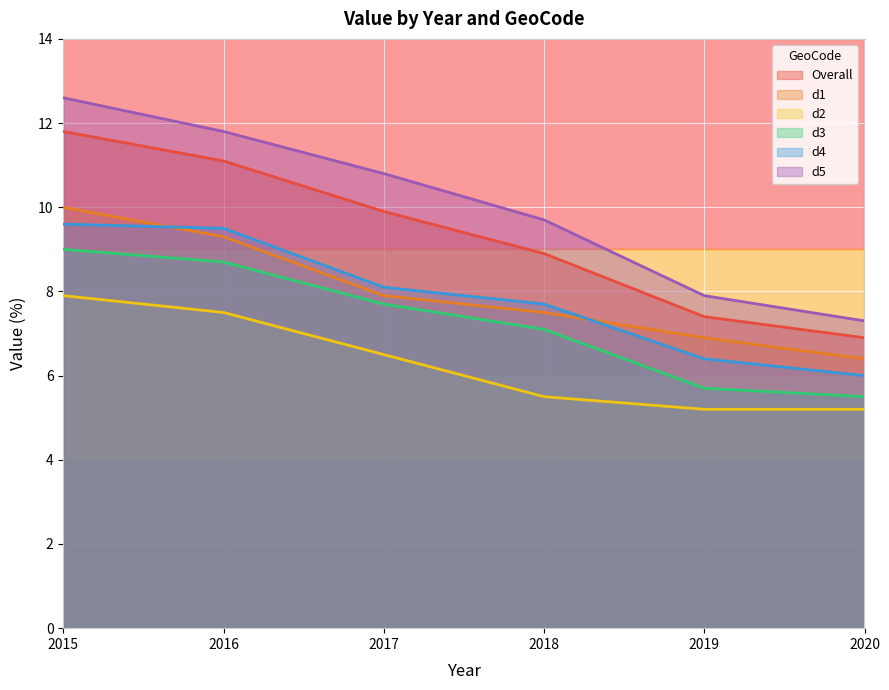

Rank the series by their maximum value, from highest to lowest.

d5, Overall, d1, d4, d3, d2